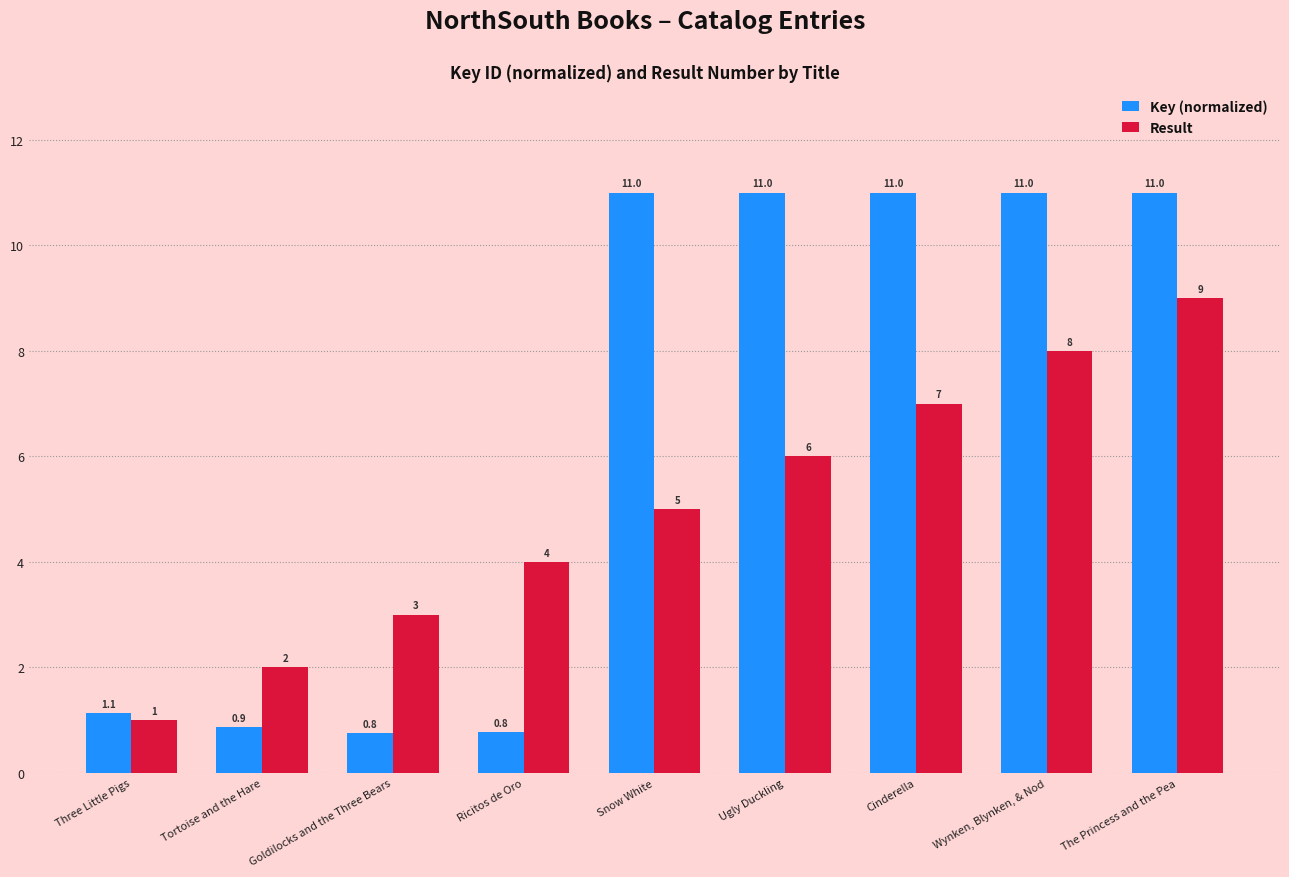

What is the total value across all series at The Princess and the Pea?

20.0